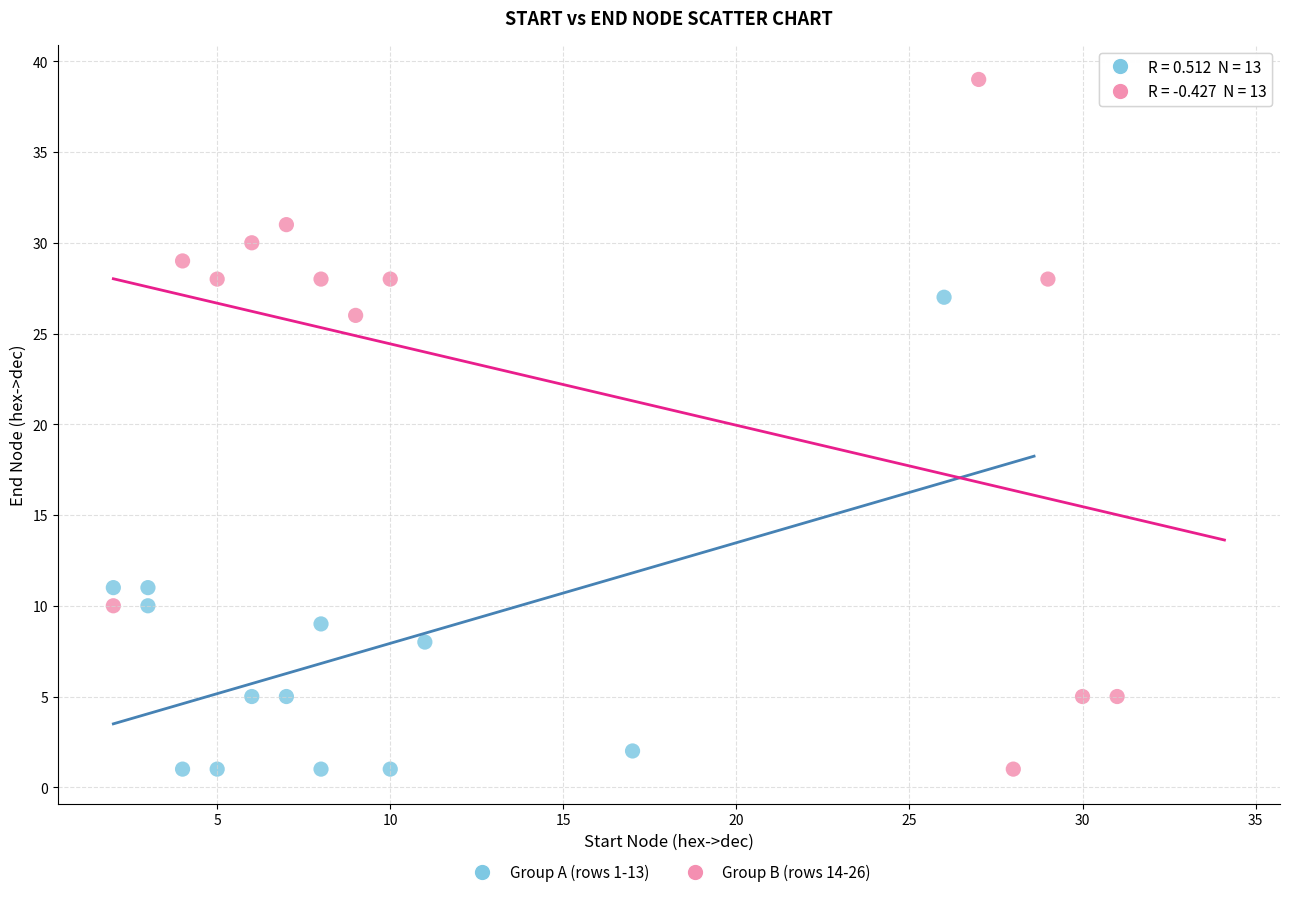

Which series has the widest spread of Y values?

Group B (rows 14-26)